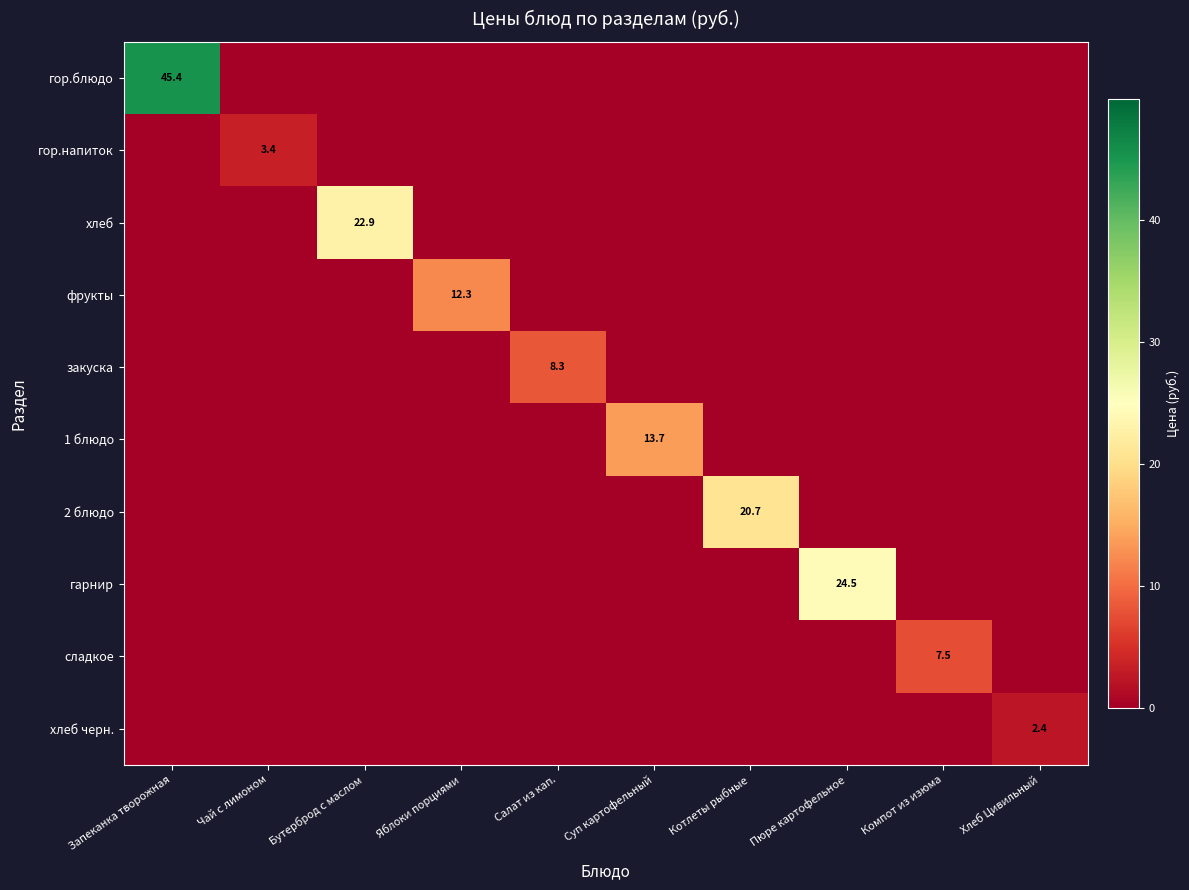

Is it true that хлеб черн. equals 0.8 at Хлеб Цивильный?

False